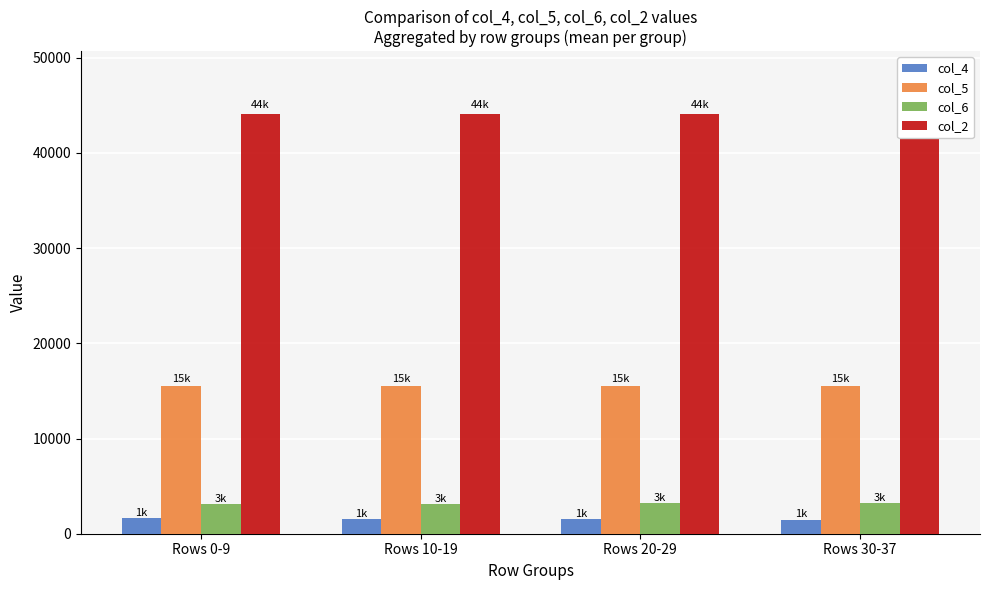

Reading left to right, transcribe all the data shown in this chart.

col_4: 1614	1536	1496	1480
col_5: 15521	15549	15536	15564
col_6: 3089	3121	3204	3178
col_2: 44048	44058	44068	44076